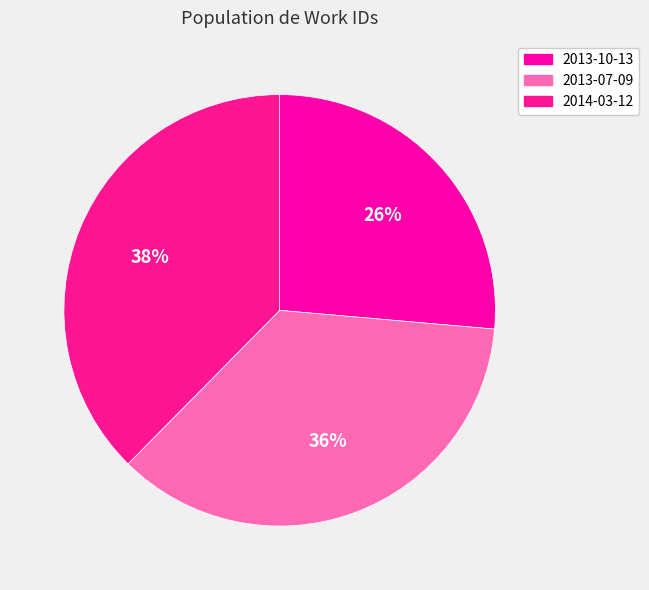

What is the ratio of the value at 2013-07-09 to the value at 2013-10-13?

1.4